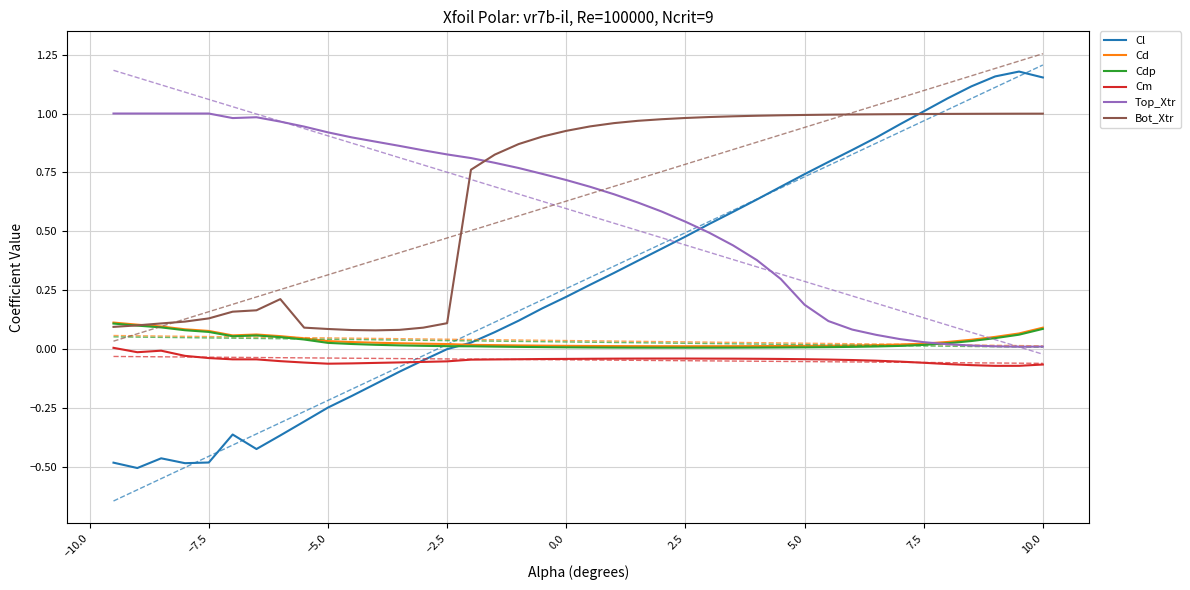

How many values in the Cl series are below 0?

15